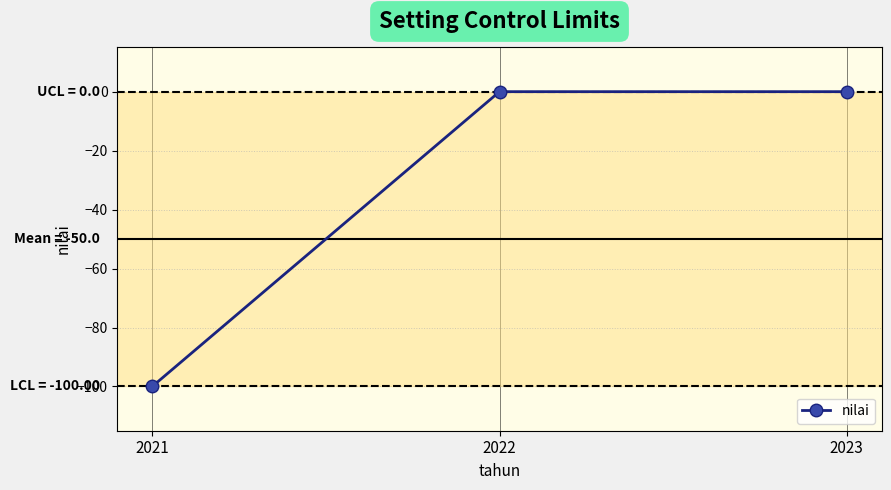

Which label corresponds to the smallest value in the chart?

2021